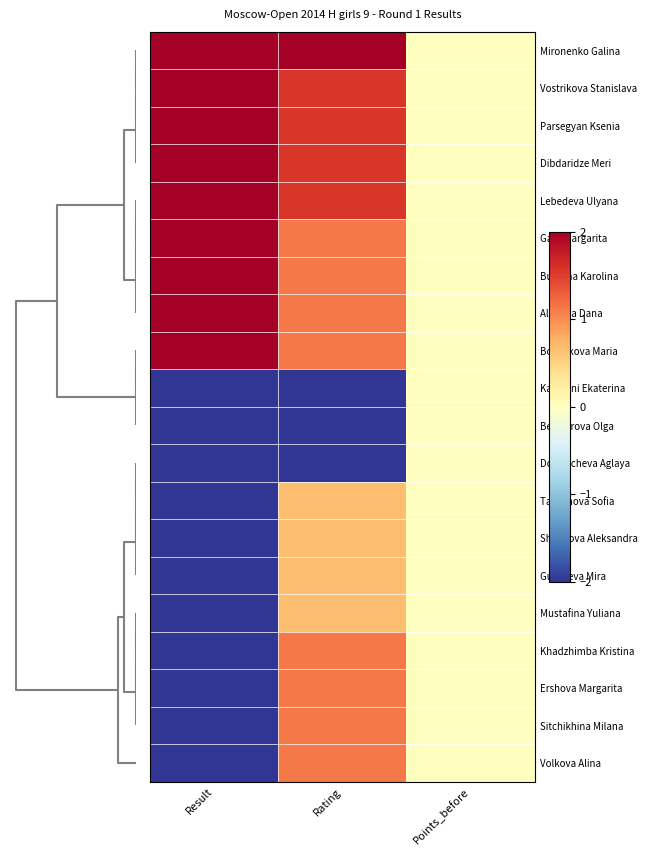

Reading right to left, transcribe all the data shown in this chart.

Mironenko Galina: Points_before=0.0	Rating=2.0	Result=2.0
Vostrikova Stanislava: Points_before=0.0	Rating=1.6	Result=2.0
Parsegyan Ksenia: Points_before=0.0	Rating=1.6	Result=2.0
Dibdaridze Meri: Points_before=0.0	Rating=1.6	Result=2.0
Lebedeva Ulyana: Points_before=0.0	Rating=1.6	Result=2.0
Gaer Margarita: Points_before=0.0	Rating=1.1	Result=2.0
Budkina Karolina: Points_before=0.0	Rating=1.1	Result=2.0
Alimova Dana: Points_before=0.0	Rating=1.1	Result=2.0
Bortnikova Maria: Points_before=0.0	Rating=1.1	Result=2.0
Karaseni Ekaterina: Points_before=0.0	Rating=-2.0	Result=-2.0
Belozerova Olga: Points_before=0.0	Rating=-2.0	Result=-2.0
Domracheva Aglaya: Points_before=0.0	Rating=-2.0	Result=-2.0
Tatarinova Sofia: Points_before=0.0	Rating=0.7	Result=-2.0
Shirshova Aleksandra: Points_before=0.0	Rating=0.7	Result=-2.0
Gubareva Mira: Points_before=0.0	Rating=0.7	Result=-2.0
Mustafina Yuliana: Points_before=0.0	Rating=0.7	Result=-2.0
Khadzhimba Kristina: Points_before=0.0	Rating=1.1	Result=-2.0
Ershova Margarita: Points_before=0.0	Rating=1.1	Result=-2.0
Sitchikhina Milana: Points_before=0.0	Rating=1.1	Result=-2.0
Volkova Alina: Points_before=0.0	Rating=1.1	Result=-2.0